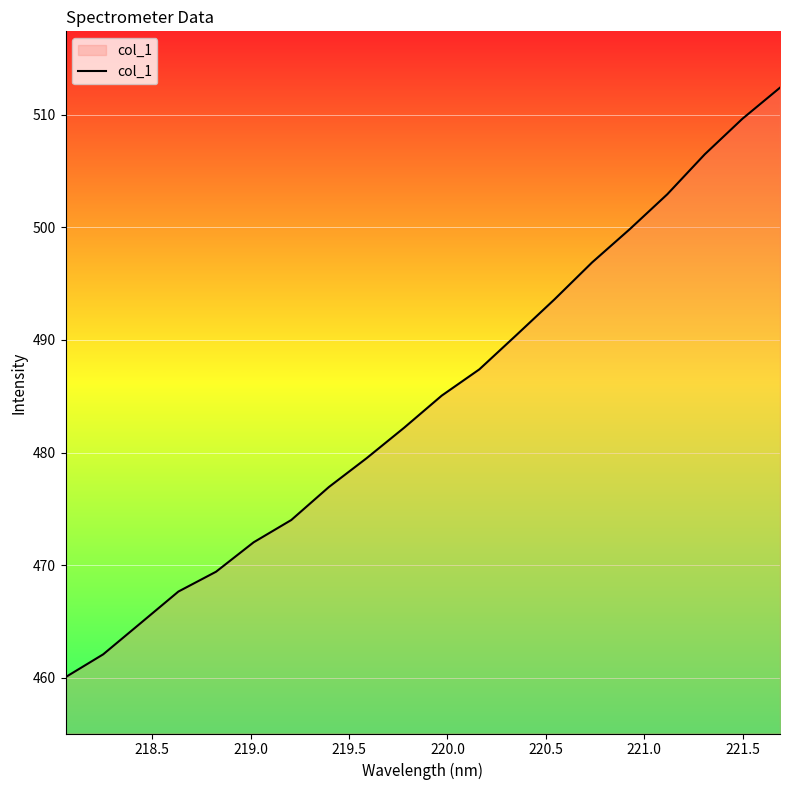

What is the difference between the maximum and minimum values?

52.3